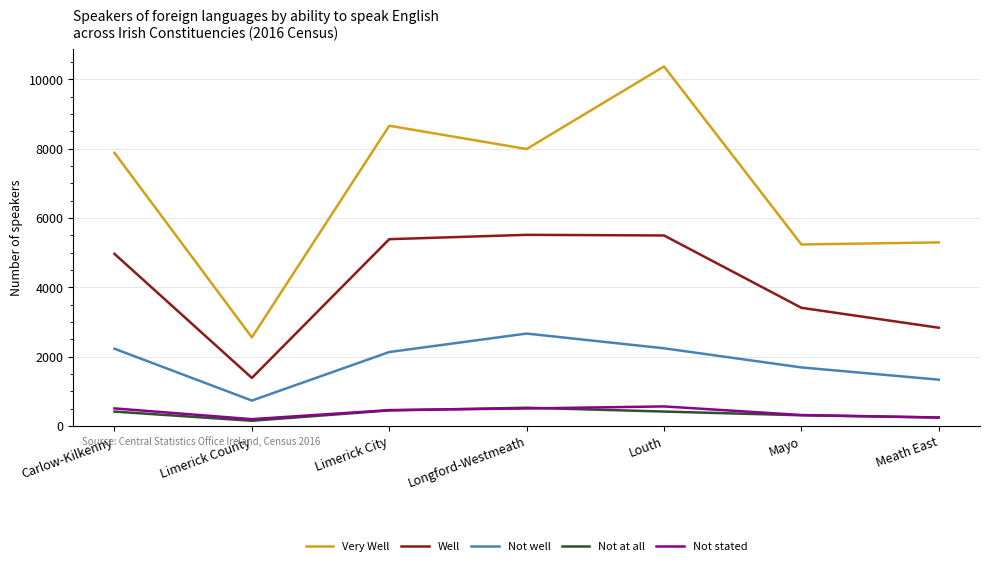

True or false: Well and Not well intersect in this chart.

False